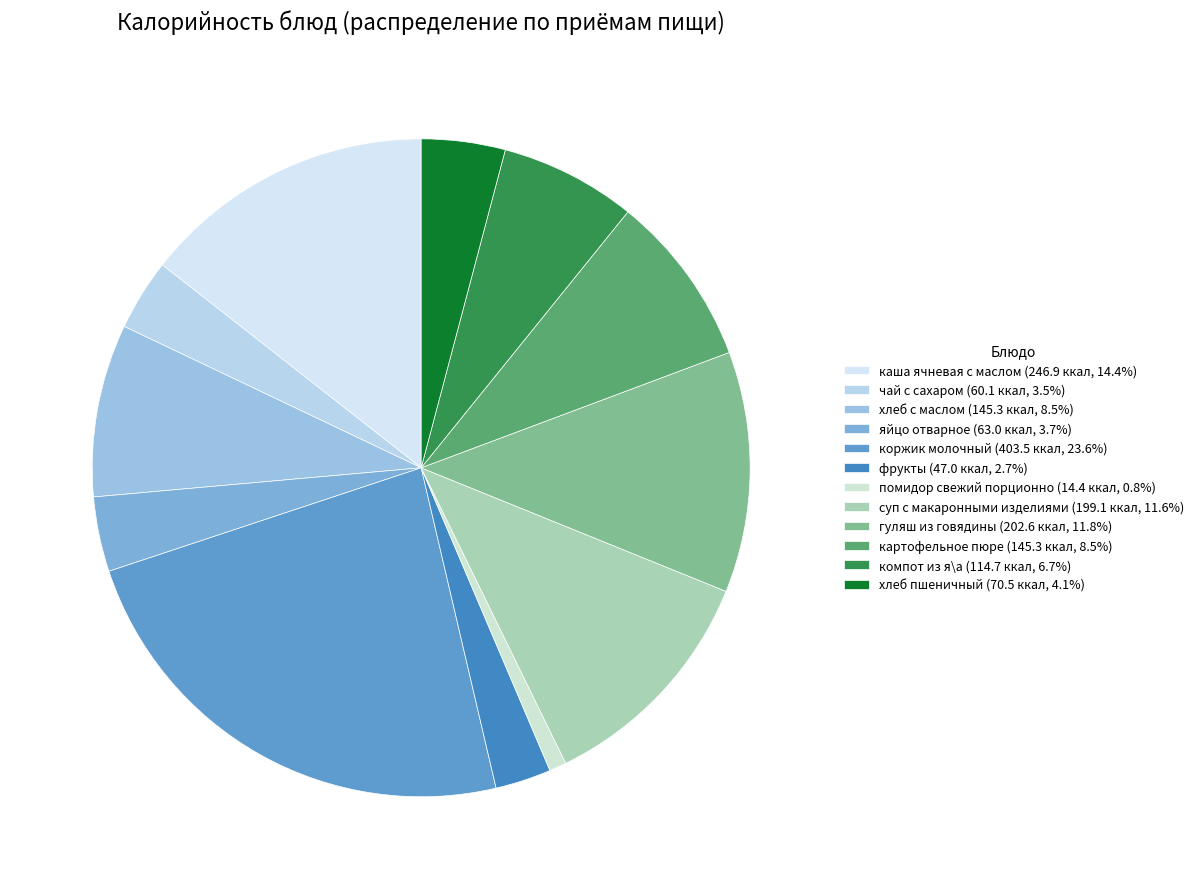

To the nearest percent, what portion does фрукты represent?

3%